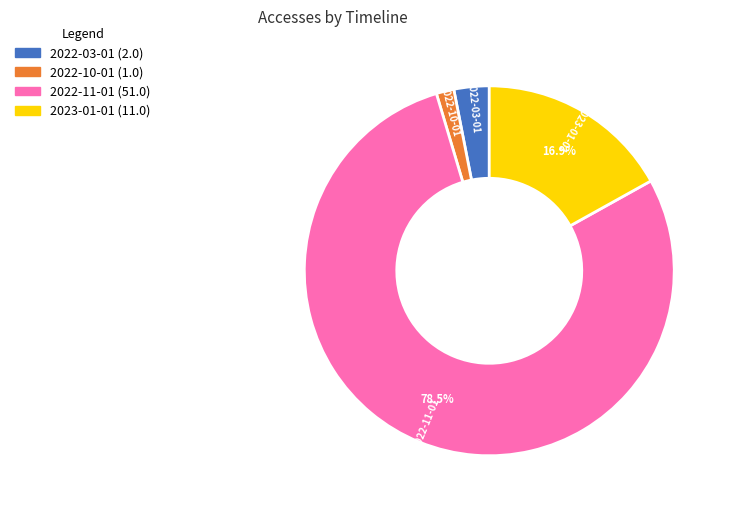

Is there a majority slice in this chart?

Yes